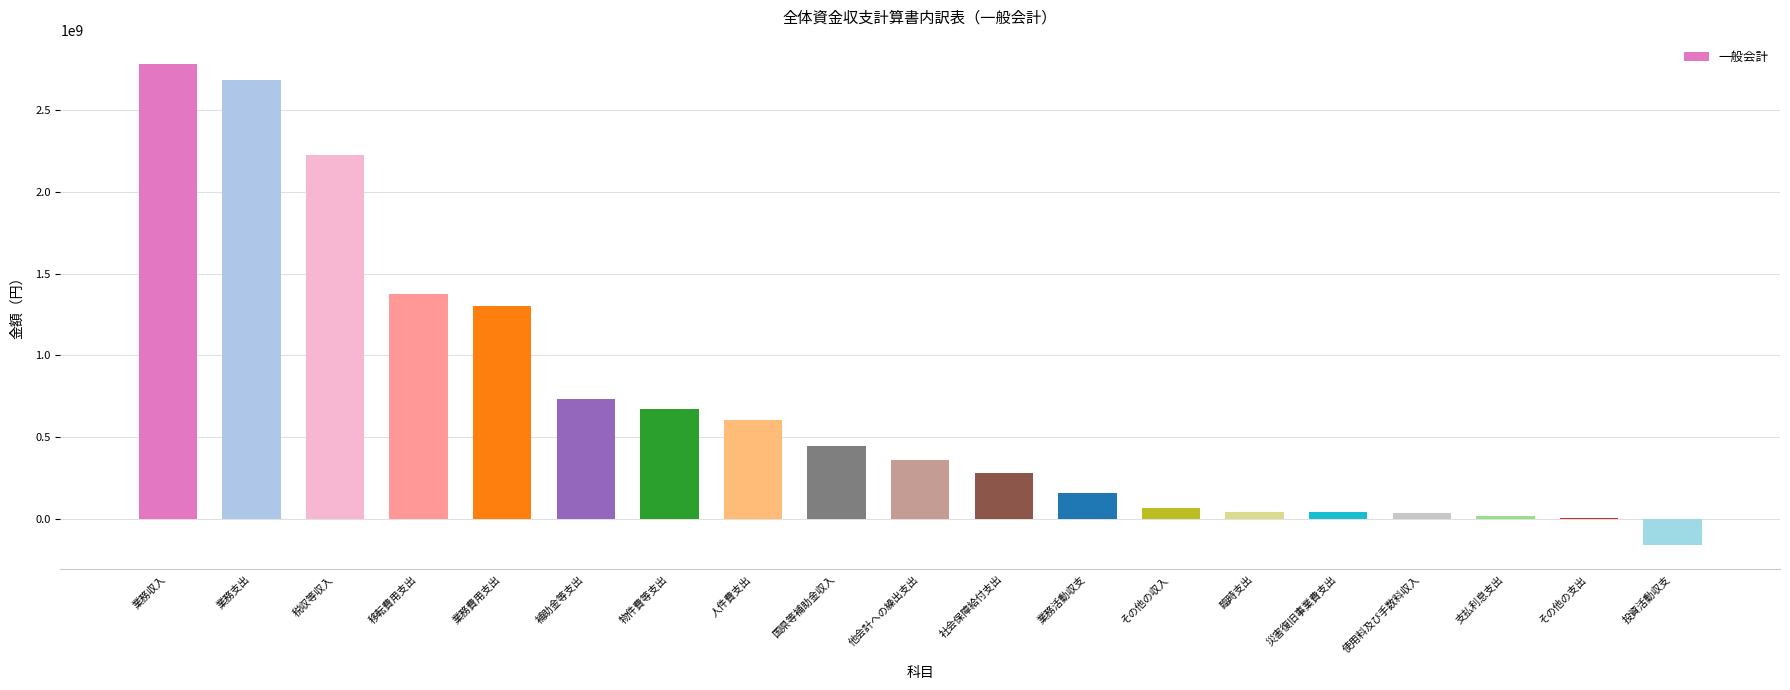

What is the sum of all values?

13683098342